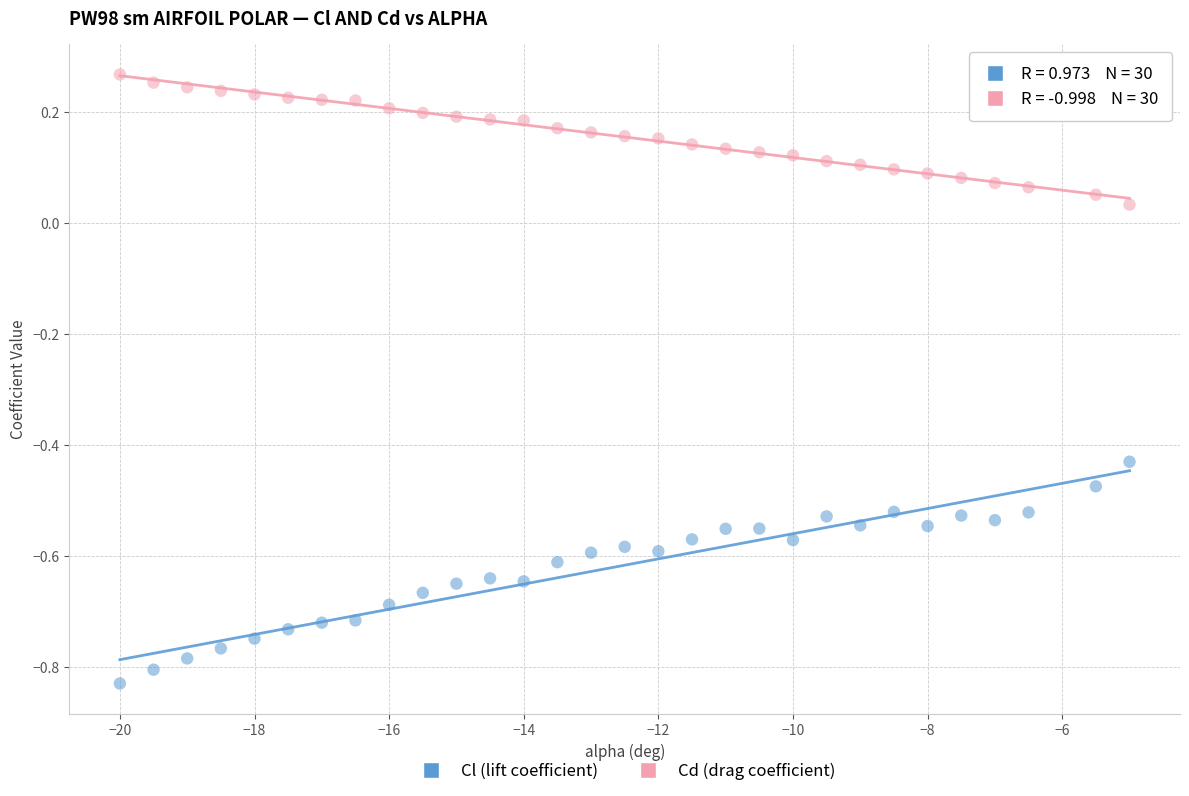

Which series contains the lowest Y value?

Cl (lift coefficient)